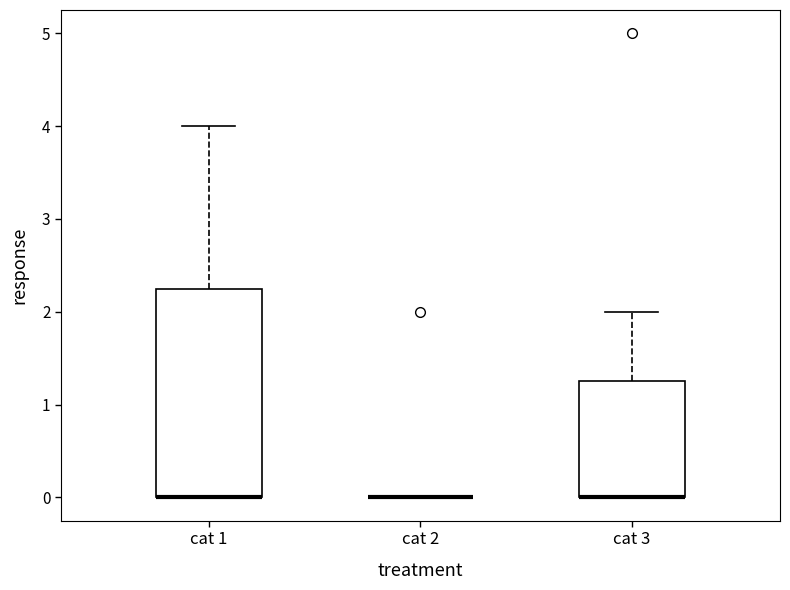

Which box is the tallest, from its lower edge to its upper edge?

cat 1